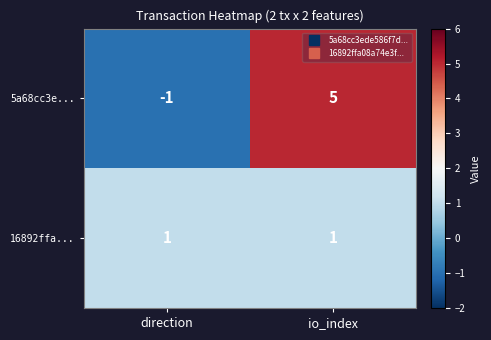

Which label corresponds to the smallest value in the chart?

direction